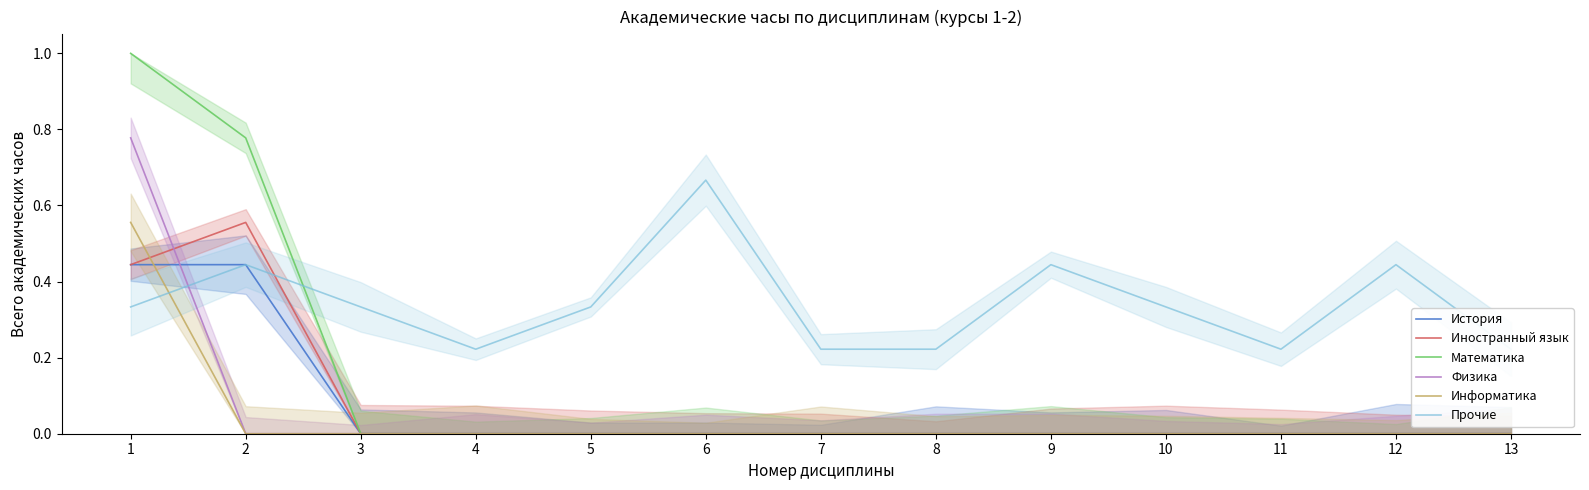

What is the difference between the highest and lowest values at 4?

0.2